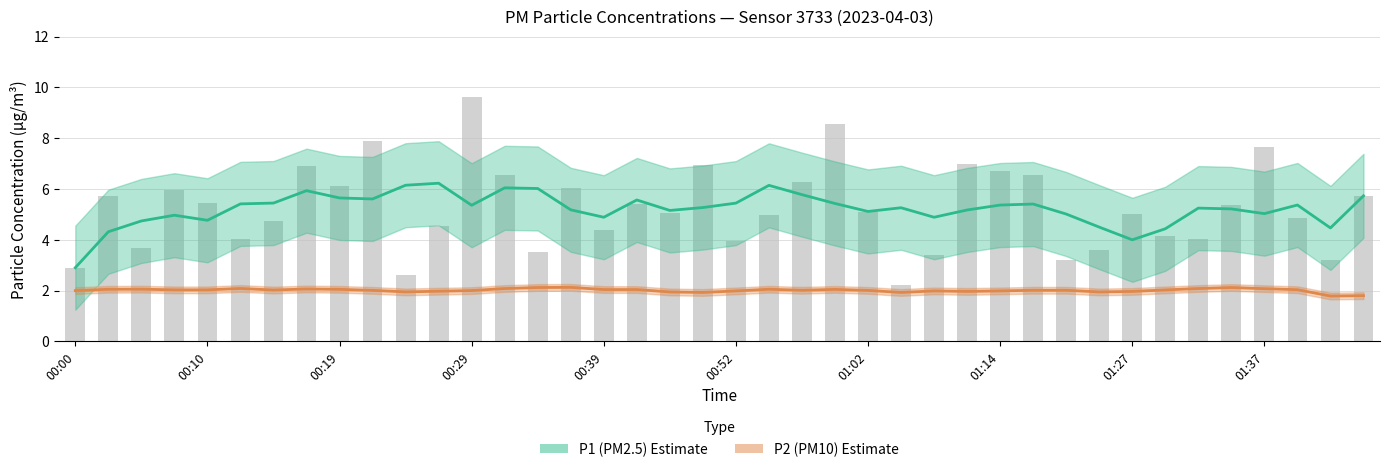

What is the average value of the P2 (PM10) Estimate series?

2.0